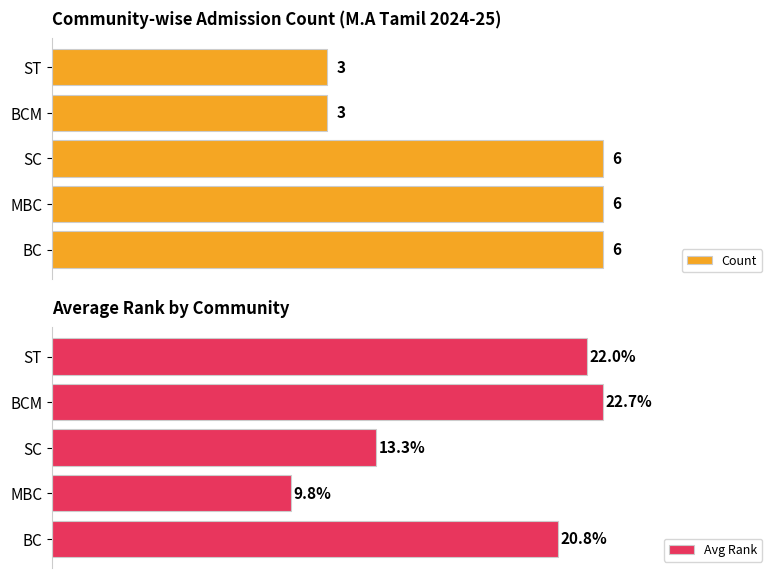

At which label does Avg Rank reach its peak?

BCM